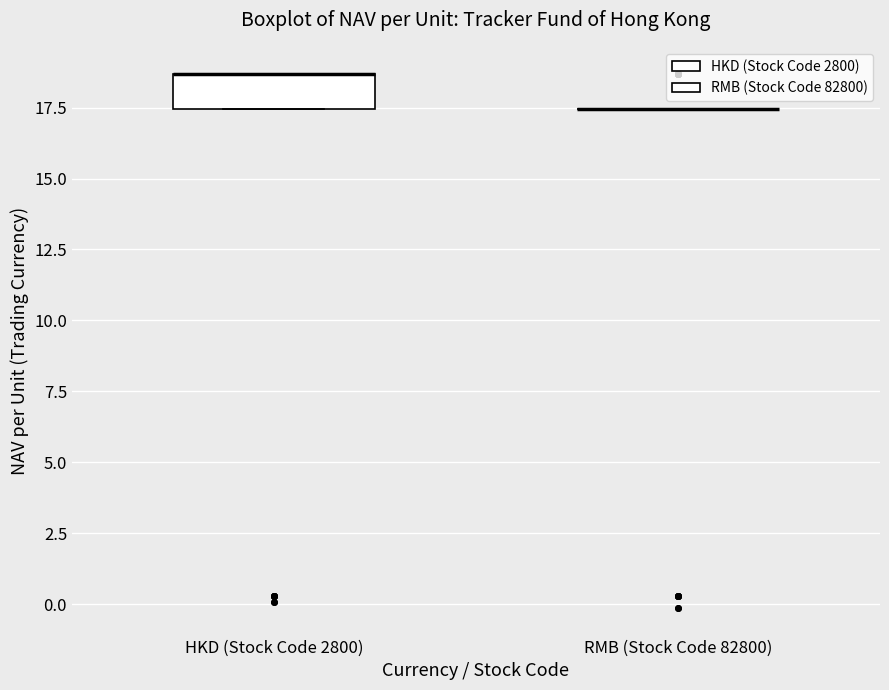

Reading left to right, read every box against the y-axis: the position of its median line, the range the box covers, and the ends of its whiskers. The values are not printed on the chart, so give them approximately, as read against the axis.

HKD (Stock Code 2800): median 18.5 (drawn on the box's upper edge), box 17.5 to 18.5, whiskers 17.5 to 18.5
RMB (Stock Code 82800): box collapsed to a line at 17.5, whiskers 17.5 to 17.5